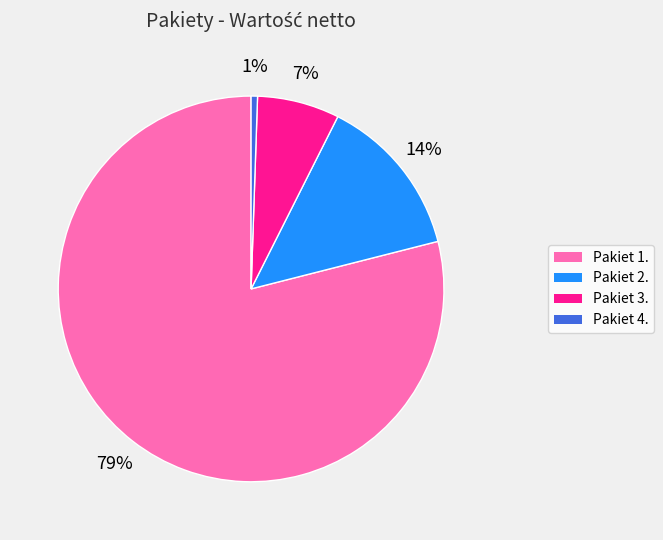

How many slices are in this pie chart?

4